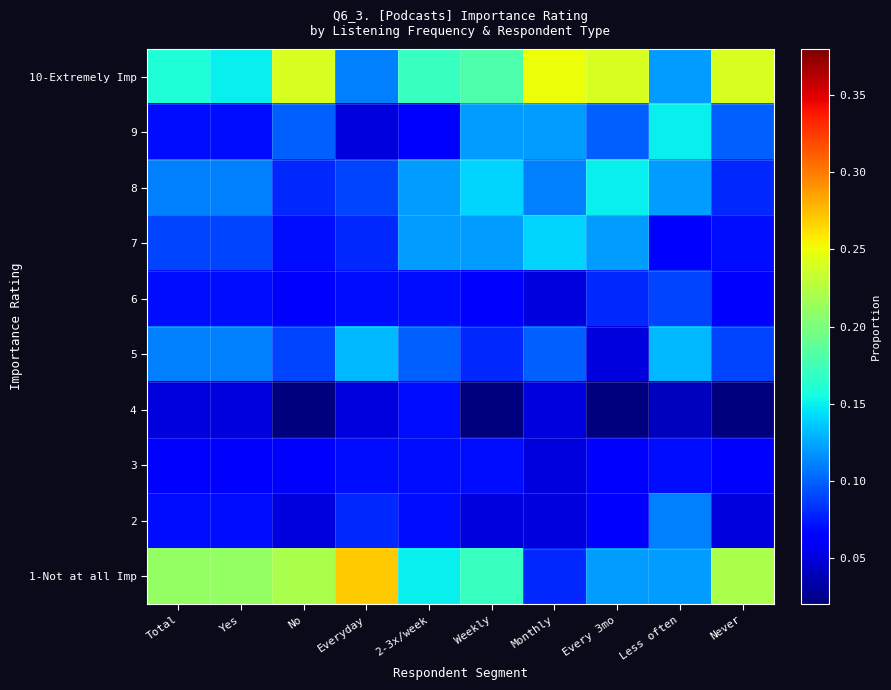

What is the difference between the highest and lowest values at Yes?

0.2